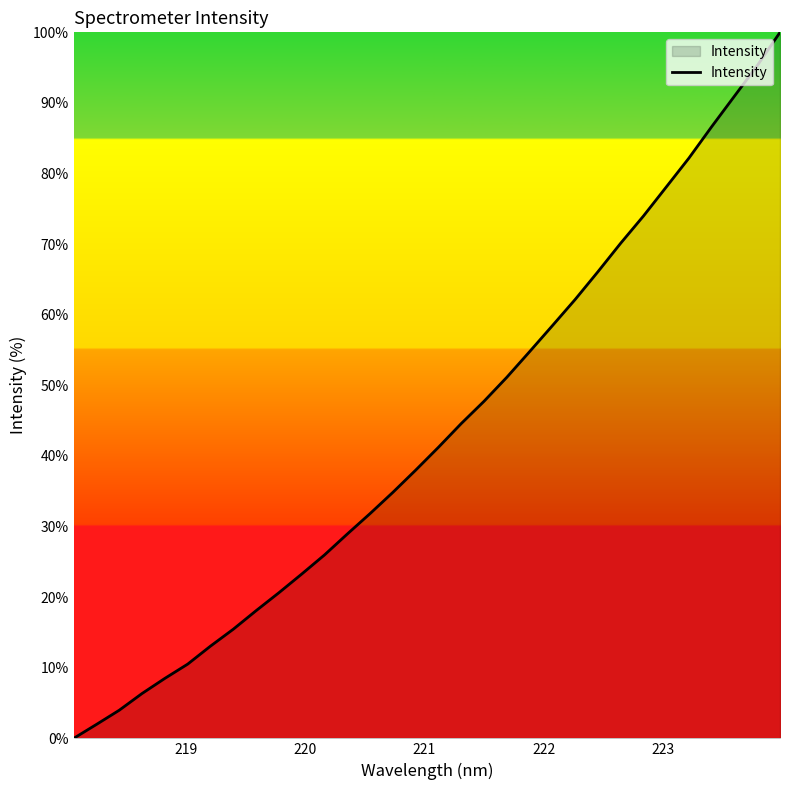

What is the difference between the maximum and minimum values?

100.0